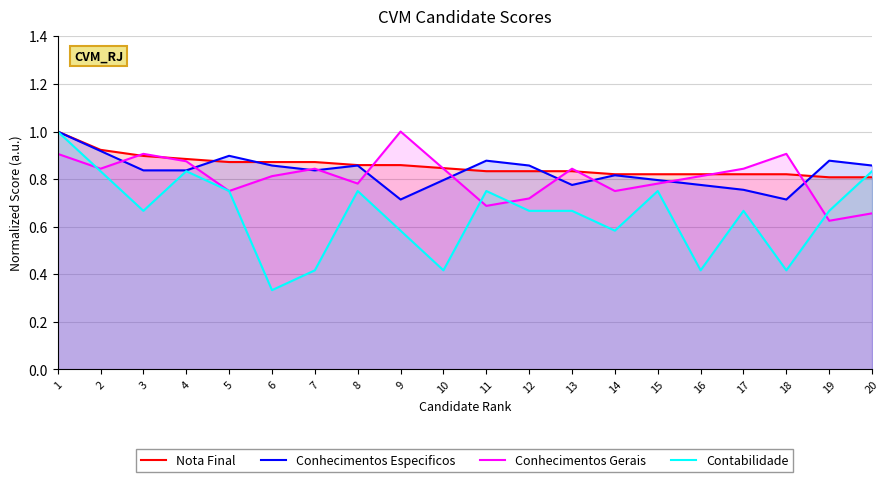

Which has a higher value, 2 or 10?

2